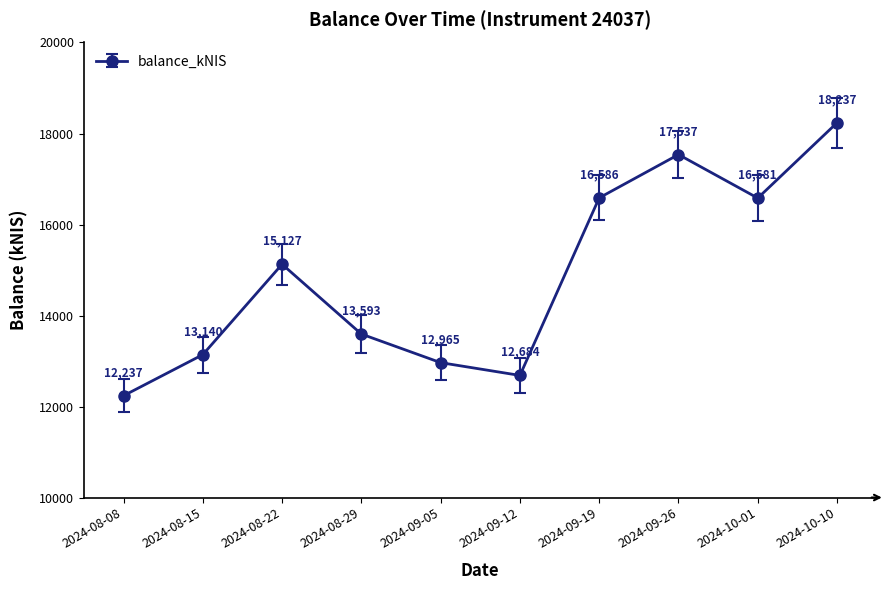

How many lines are shown in the chart?

1